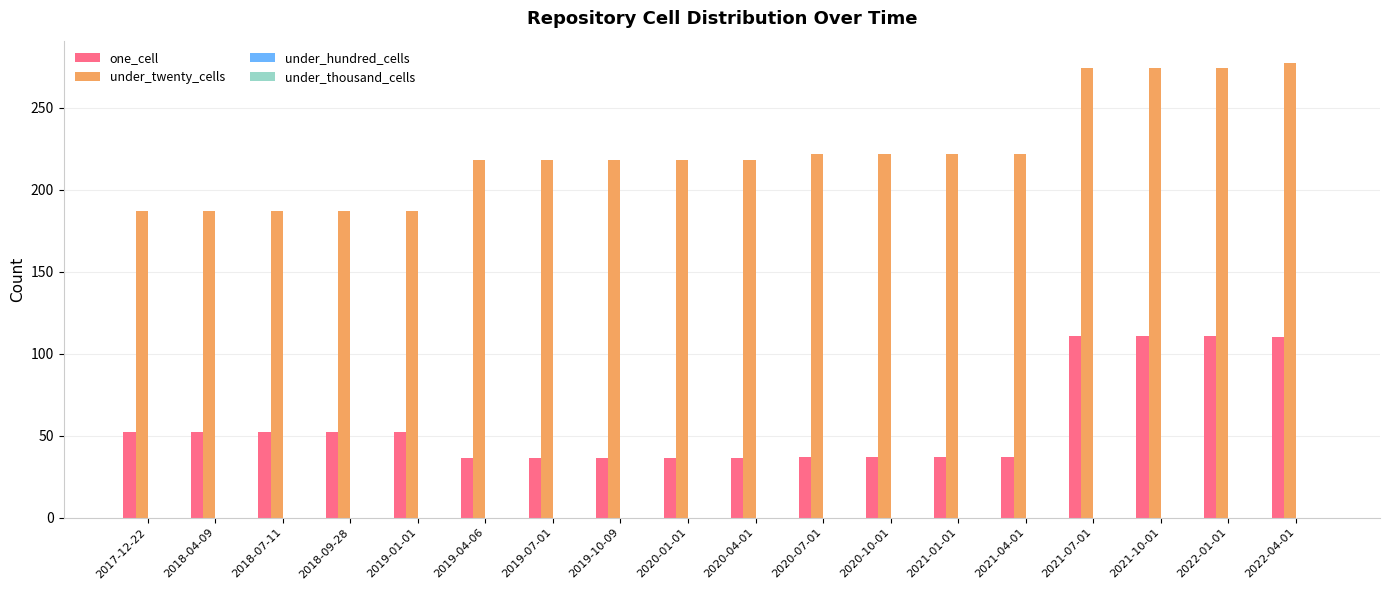

What is the label of the 9th bar from the left?

2020-01-01